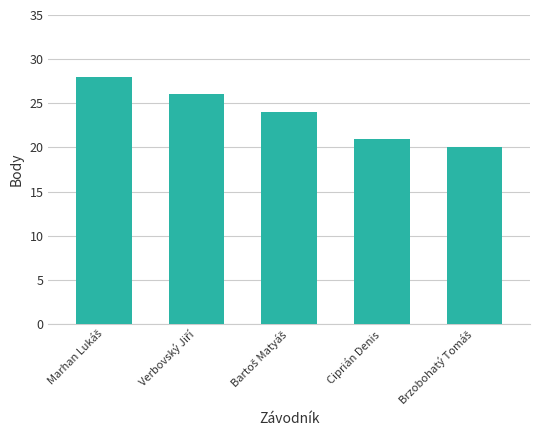

What is the difference between the second highest and minimum values?

6